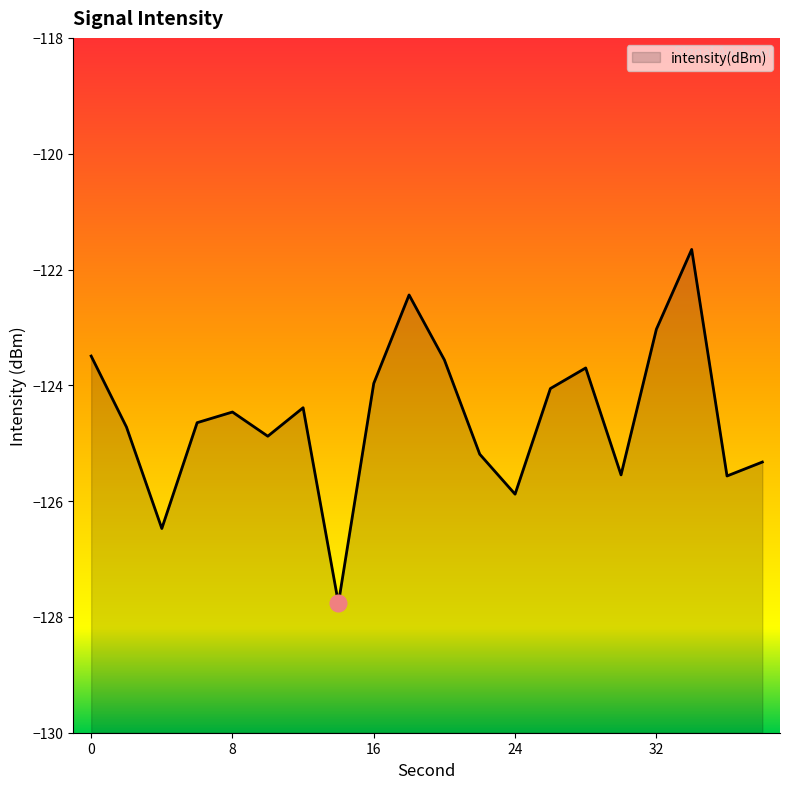

What is the change in value from 12 to 16?

+0.4